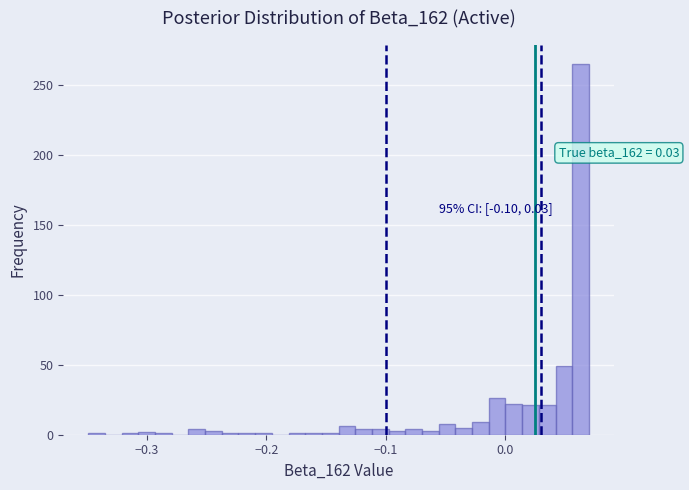

Around what value on the x-axis is the tallest bar? Give the approximate position of its centre, as read against the axis.

0.06